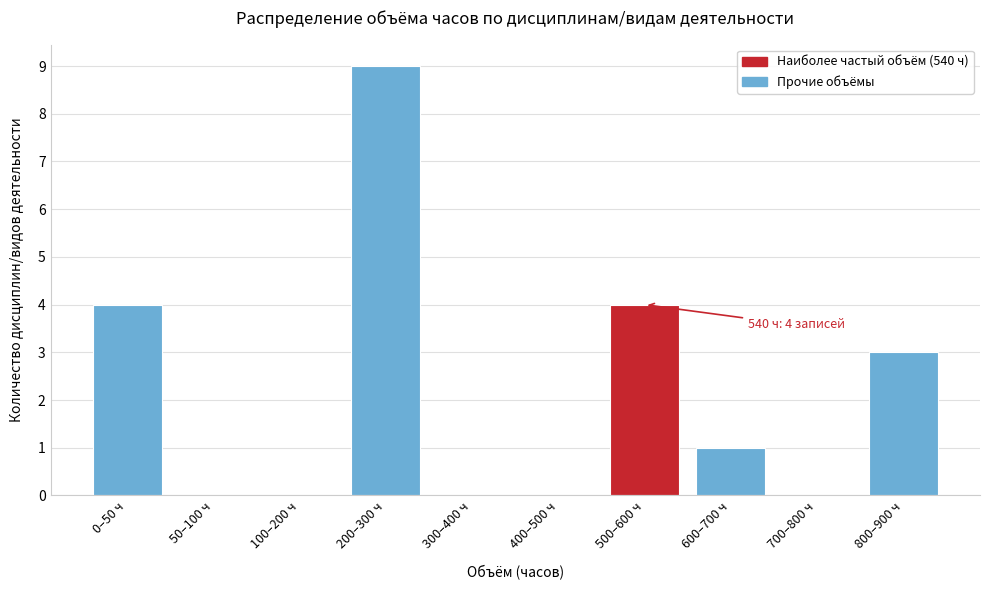

Reading left to right, list all the values displayed in this chart.

0–50 ч=4	50–100 ч=0	100–200 ч=0	200–300 ч=9	300–400 ч=0	400–500 ч=0	500–600 ч=4	600–700 ч=1	700–800 ч=0	800–900 ч=3